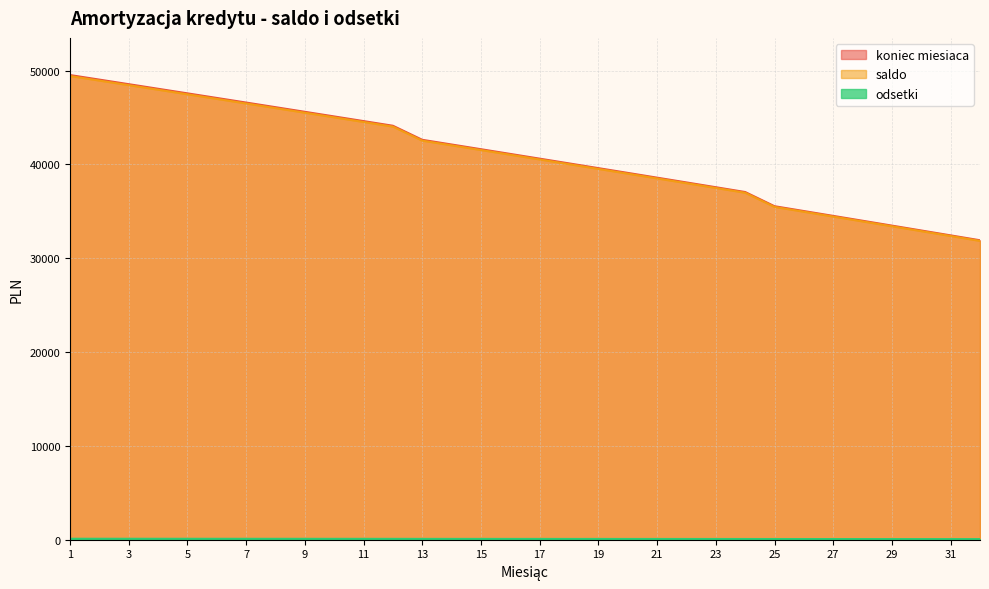

Is the value of odsetki at 17 greater than the value of koniec miesiaca at 19?

No